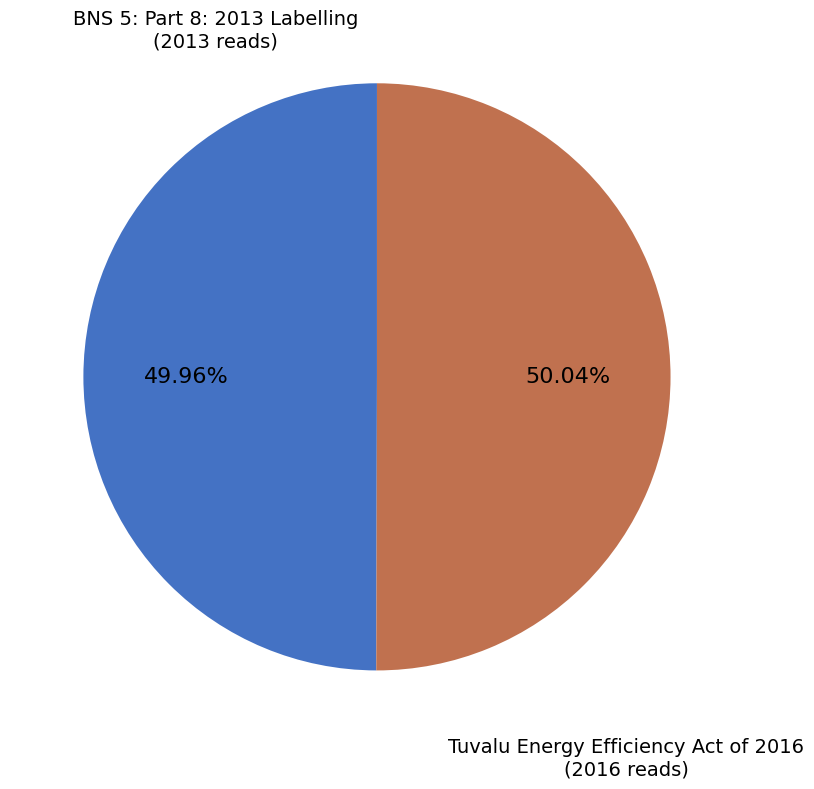

To the nearest percent, what portion does Tuvalu Energy Efficiency Act of 2016 represent?

50%